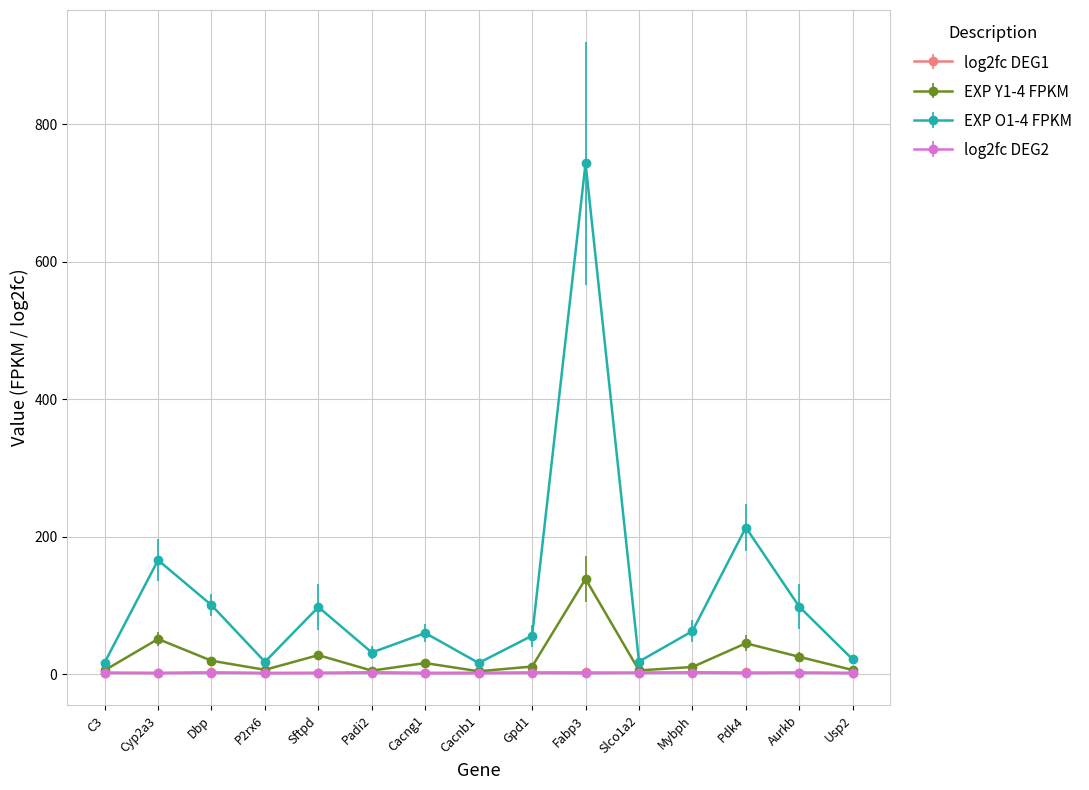

At which category is the sum across all series the highest?

Fabp3